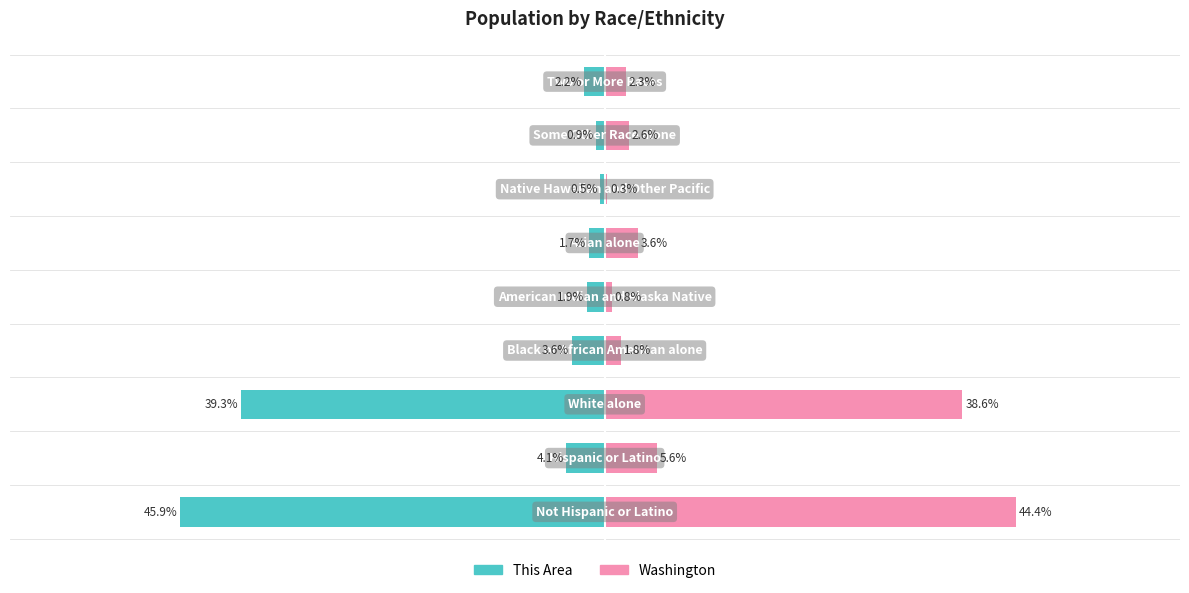

What is the difference between the maximum and second lowest values in the Washington series?

43.6